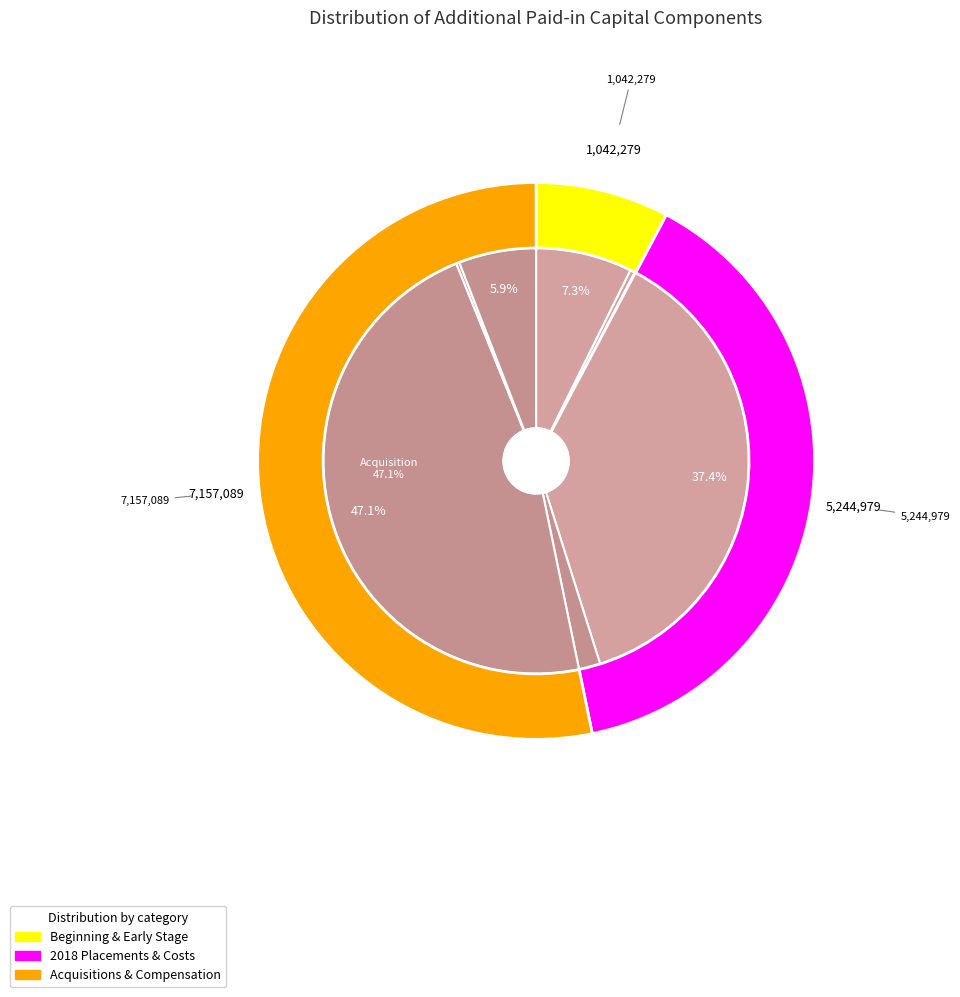

To the nearest percent, what is the average slice percentage?

12%